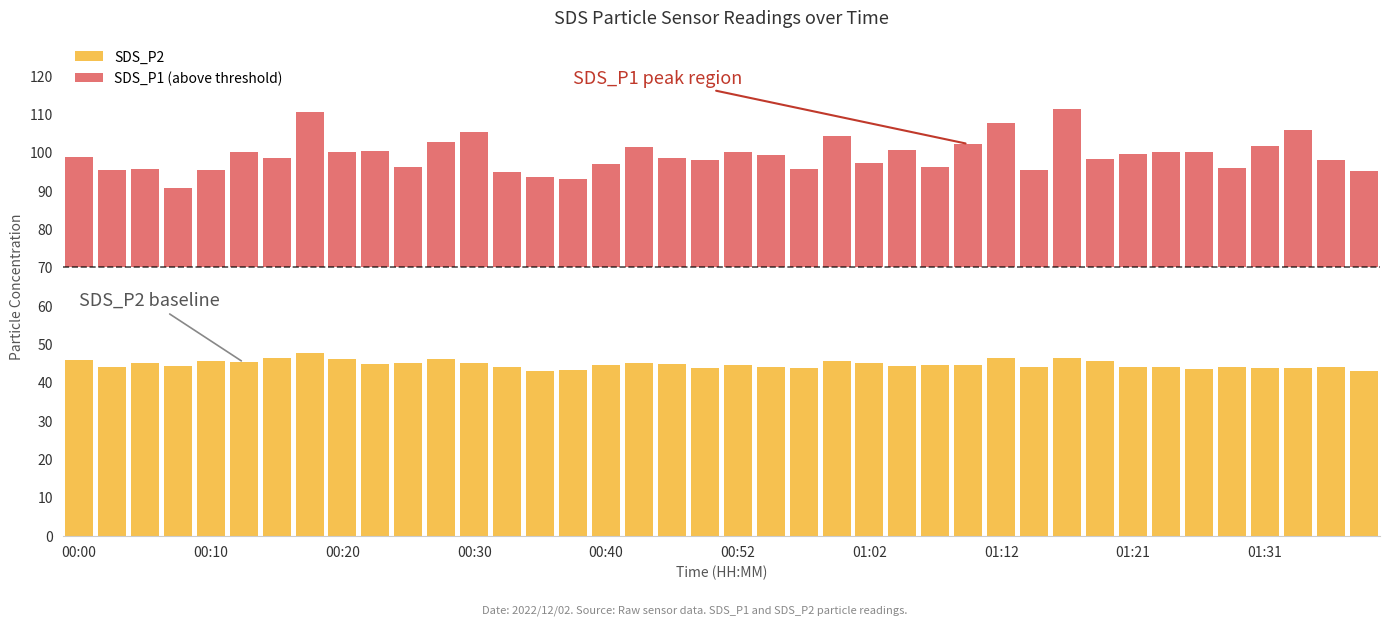

Which series has the largest range (max minus min)?

SDS_P1 (above threshold)